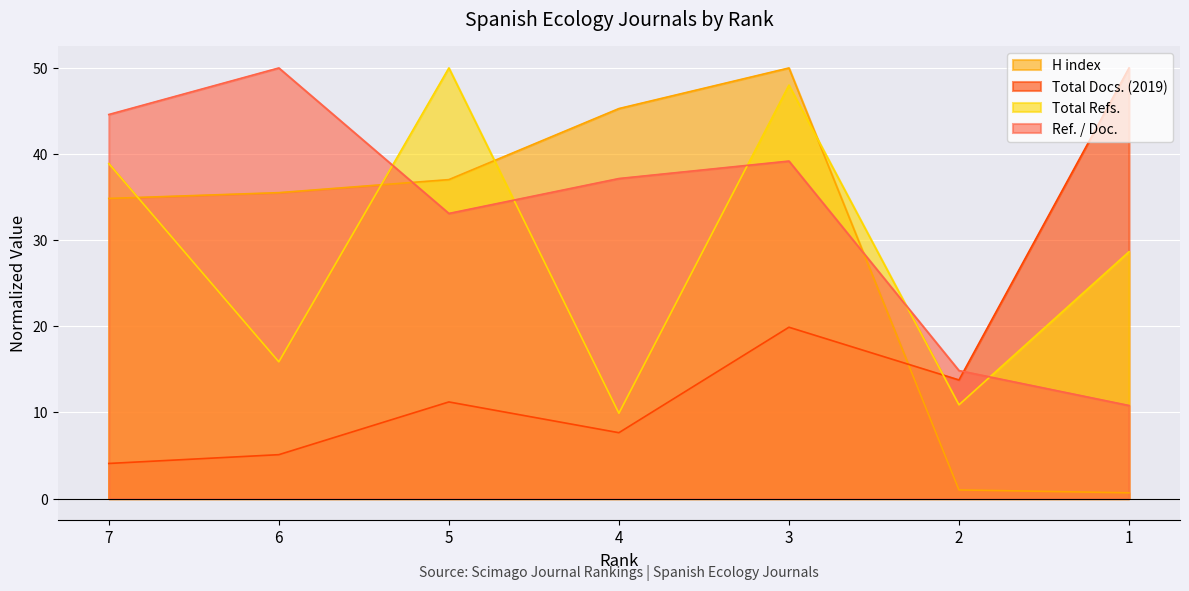

The value of Ref. / Doc. at 5 is 45.9. True or false?

False